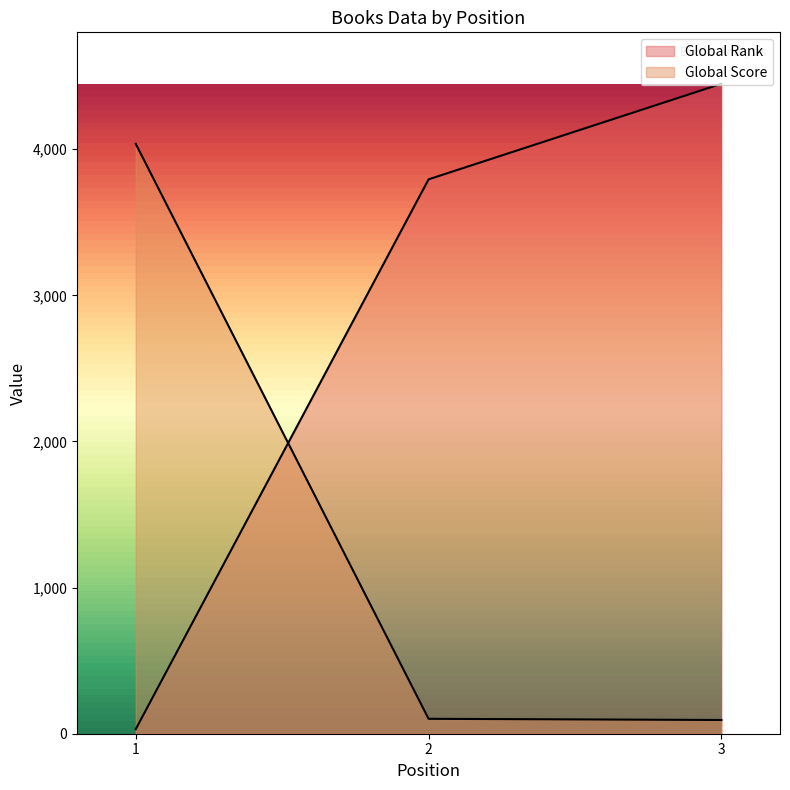

How many lines are shown in the chart?

2